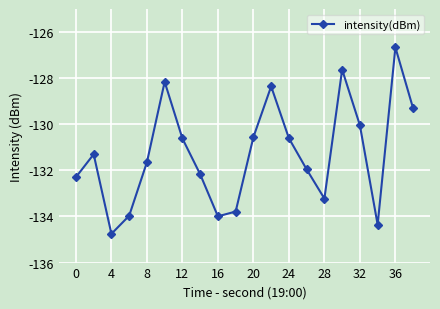

What is the value of the 12th point from the left?

-128.4